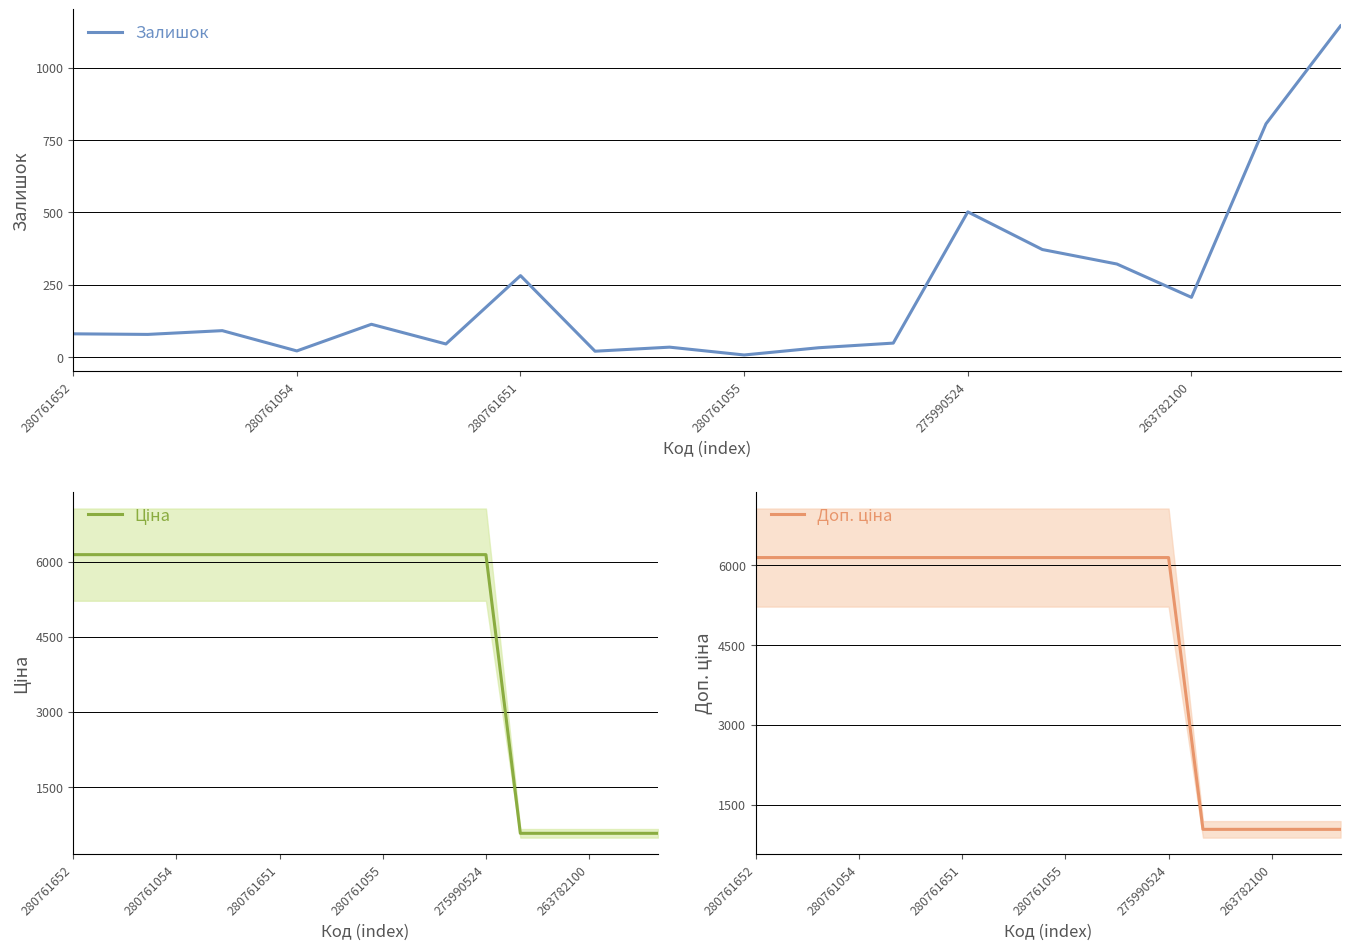

At which label does Доп. ціна reach its minimum?

13